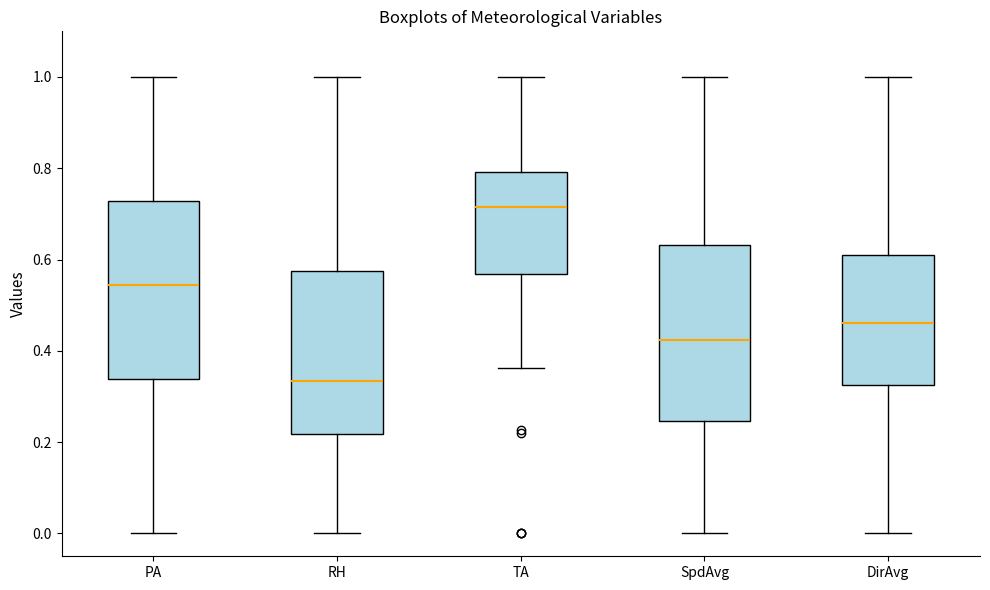

Where is the upper edge of the box for RH on the y-axis? The values are not printed on the chart, so give them approximately, as read against the axis.

0.58